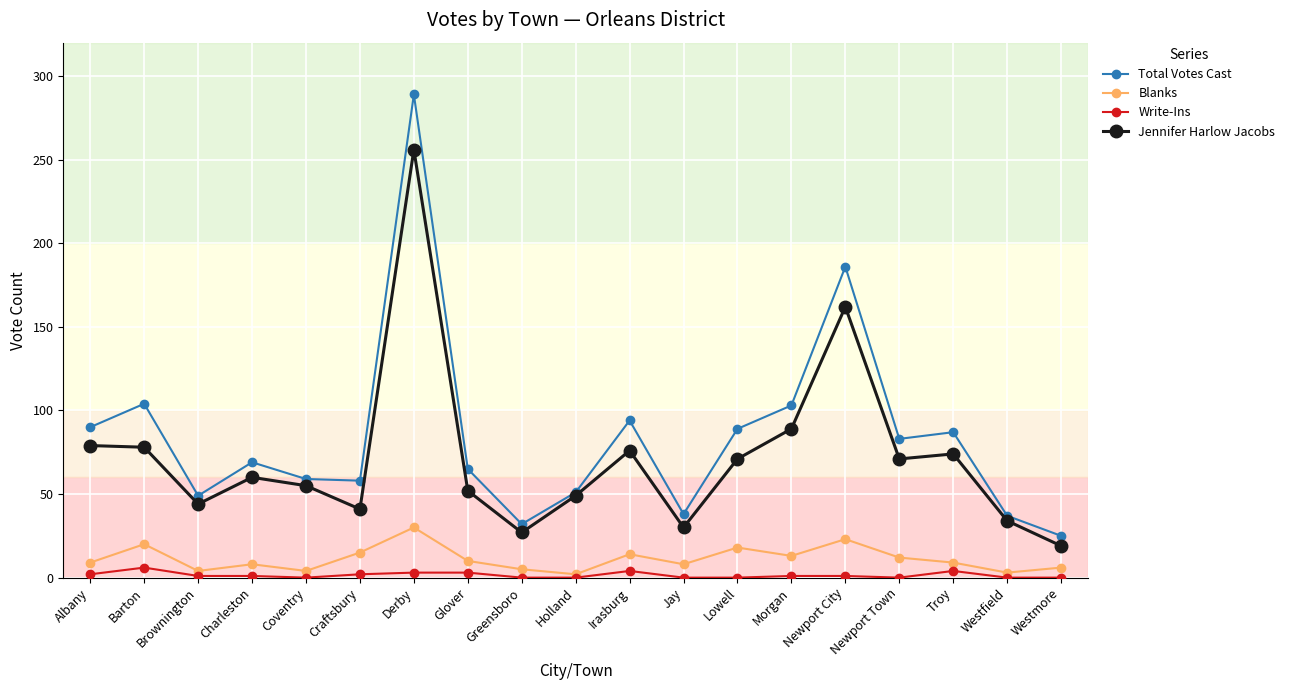

At which category is the sum across all series the highest?

Derby